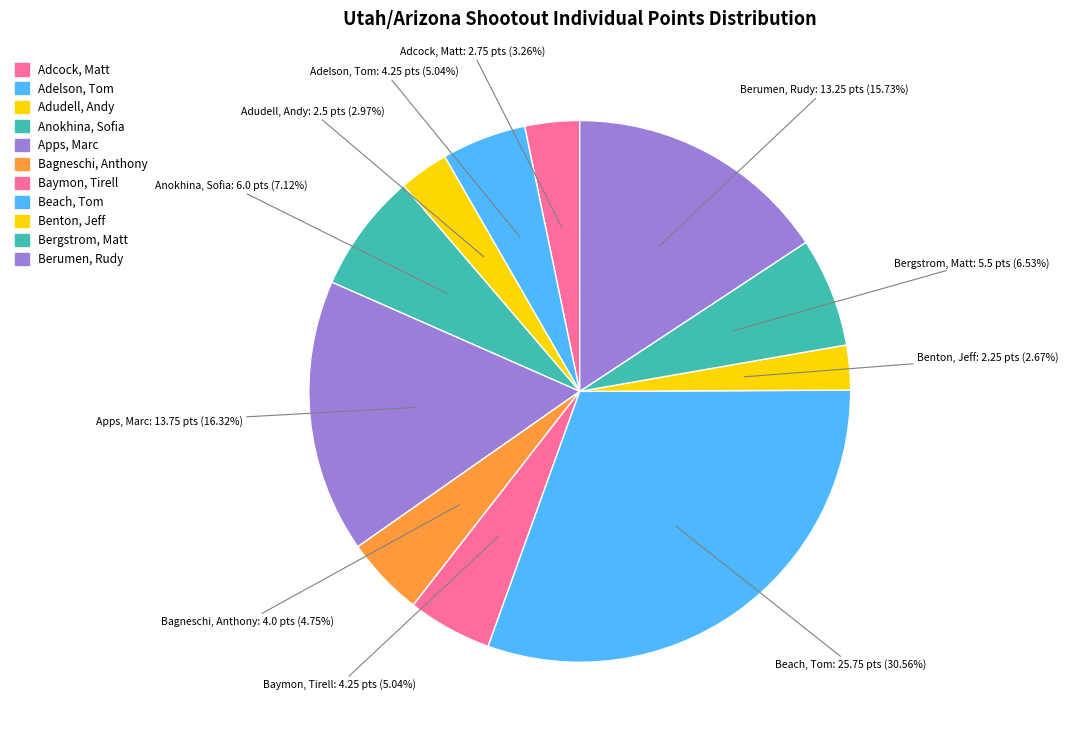

Is there any slice that represents more than half of the pie?

No